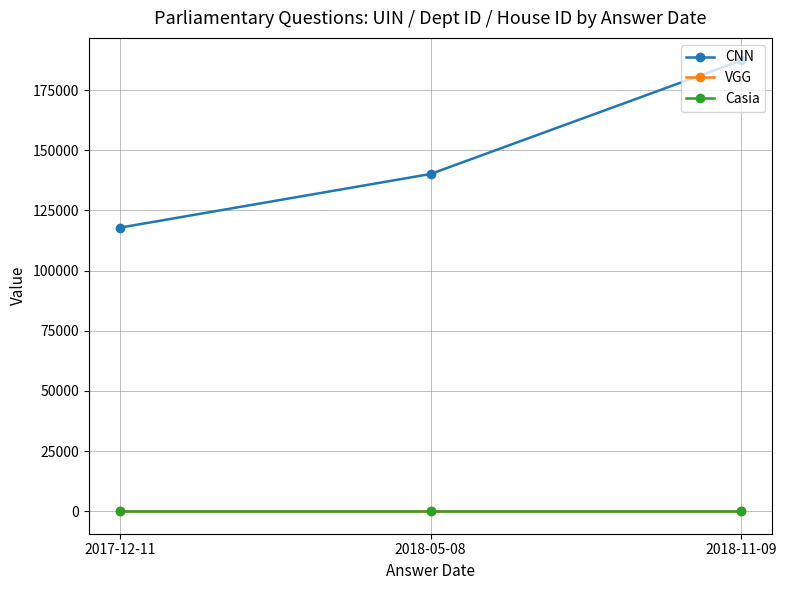

How many lines are shown in the chart?

3